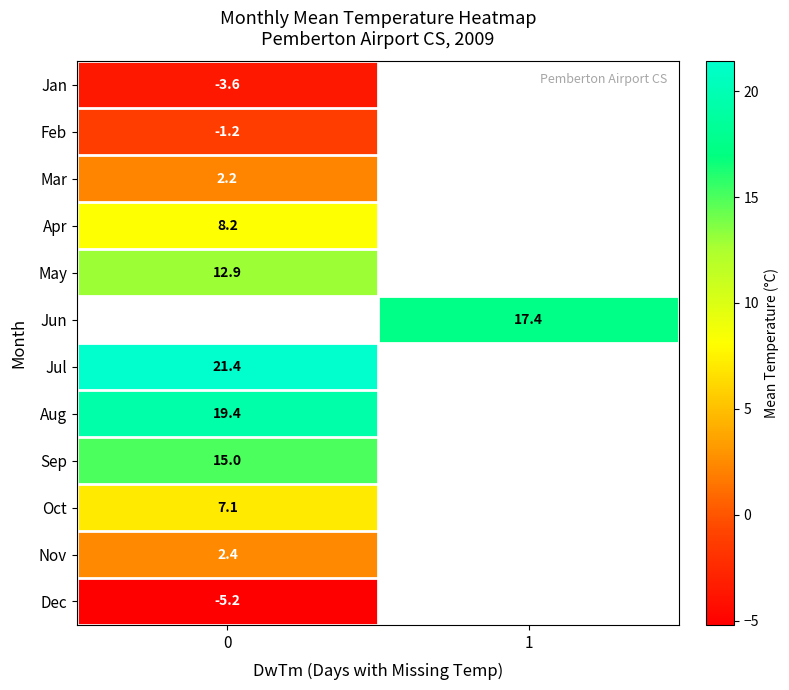

At how many categories does at least one series exceed -1?

2